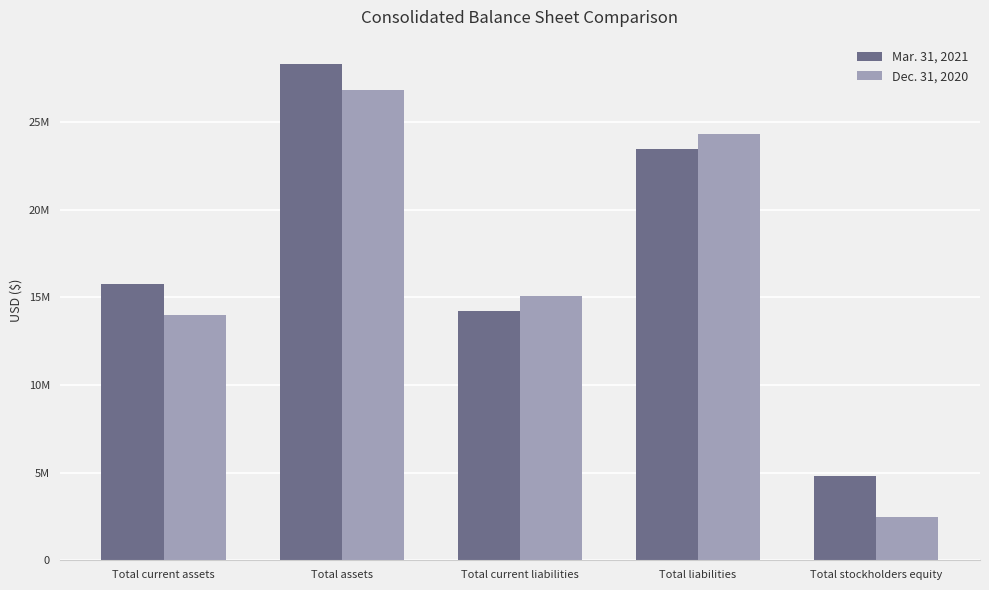

Does the chart contain stacked bars?

No